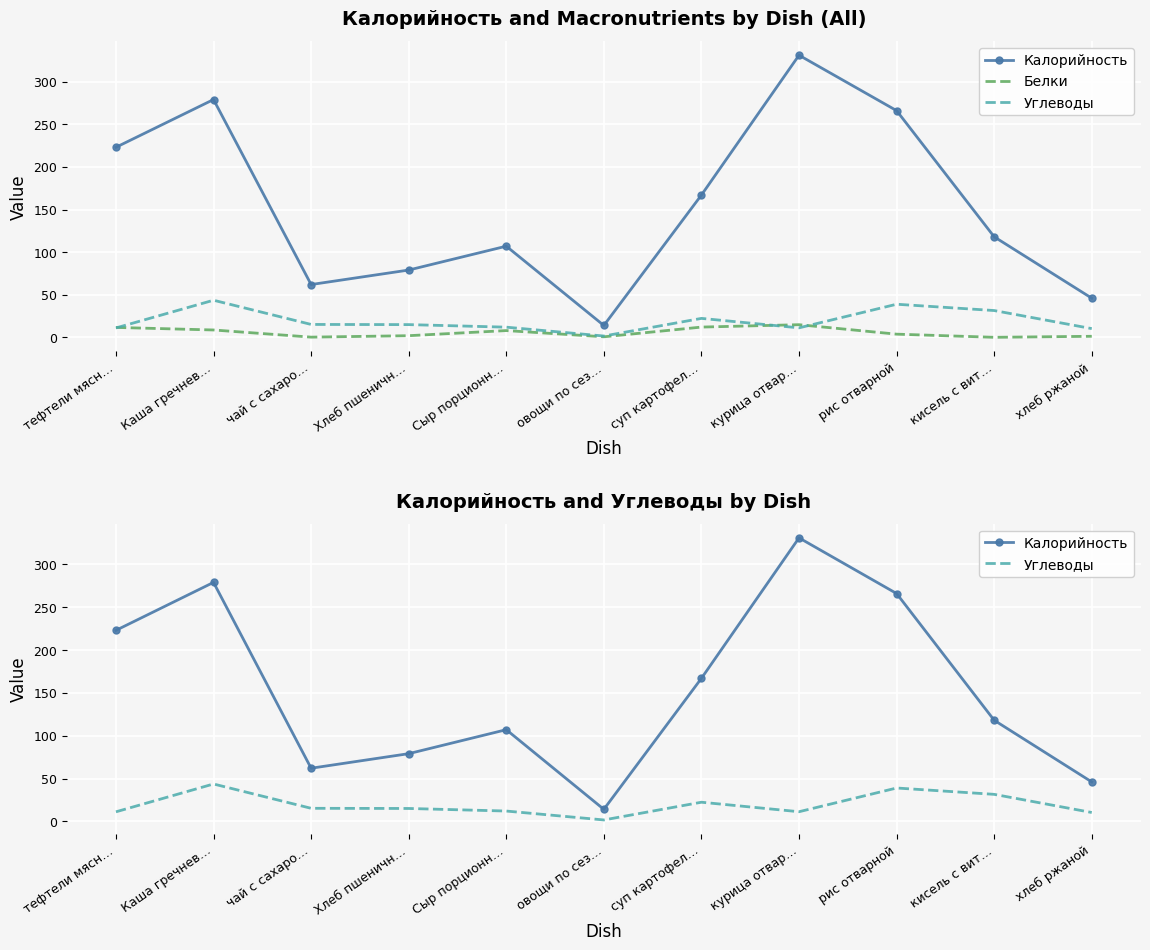

The value of Углеводы at чай с сахаро… is 6.8. True or false?

False